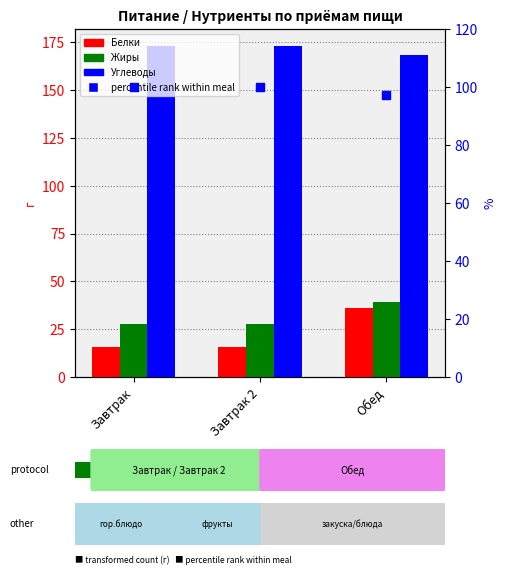

At how many categories does at least one series exceed 92?

3